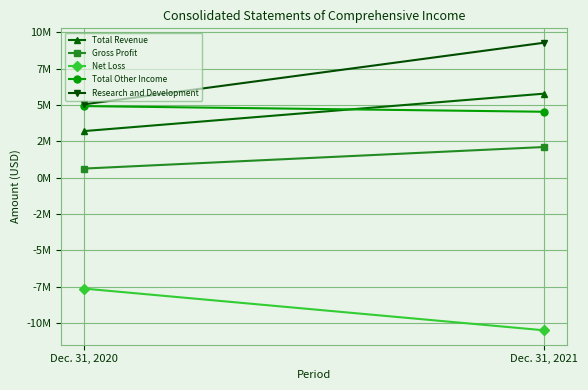

How many data points in Total Revenue are less than 5777751?

1